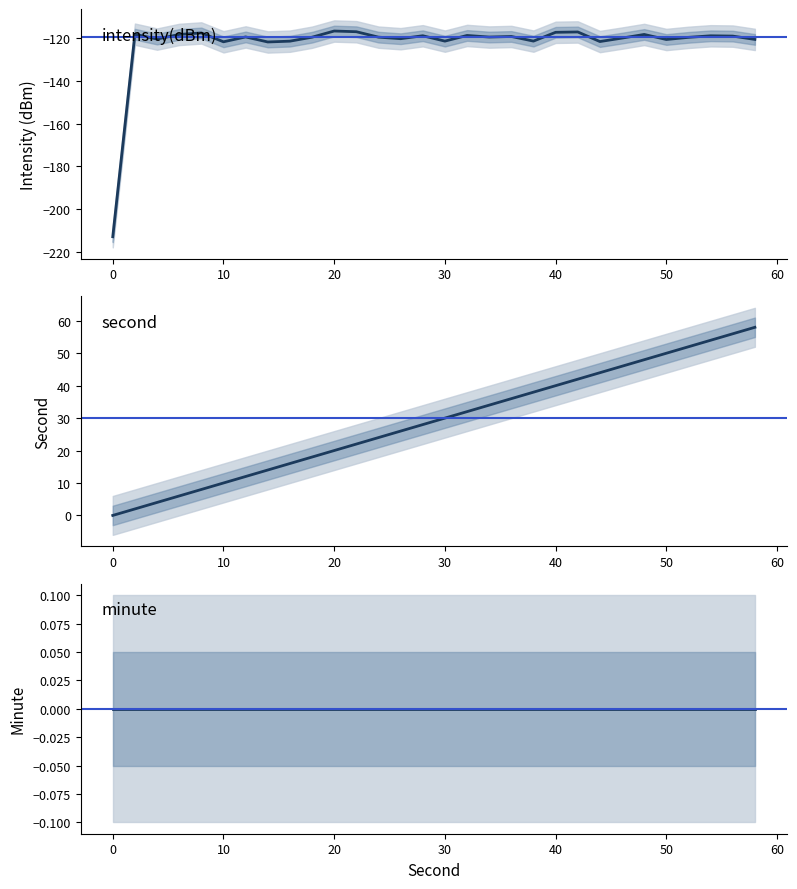

Is the value of intensity(dBm) at 14 greater than the value of second at 42?

No